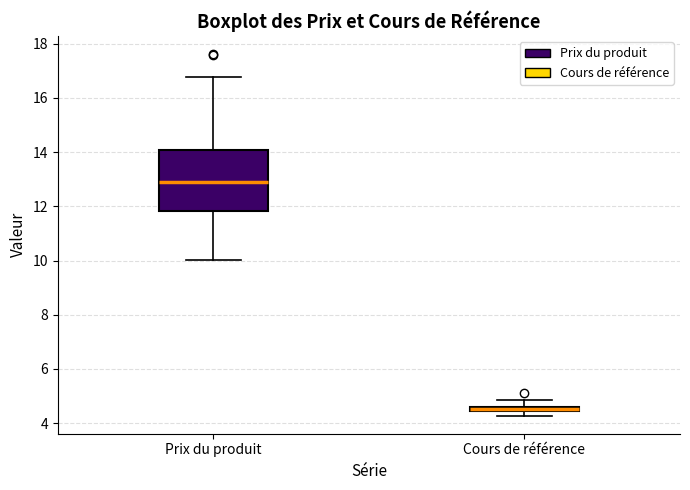

Which box has the highest median line?

Prix du produit